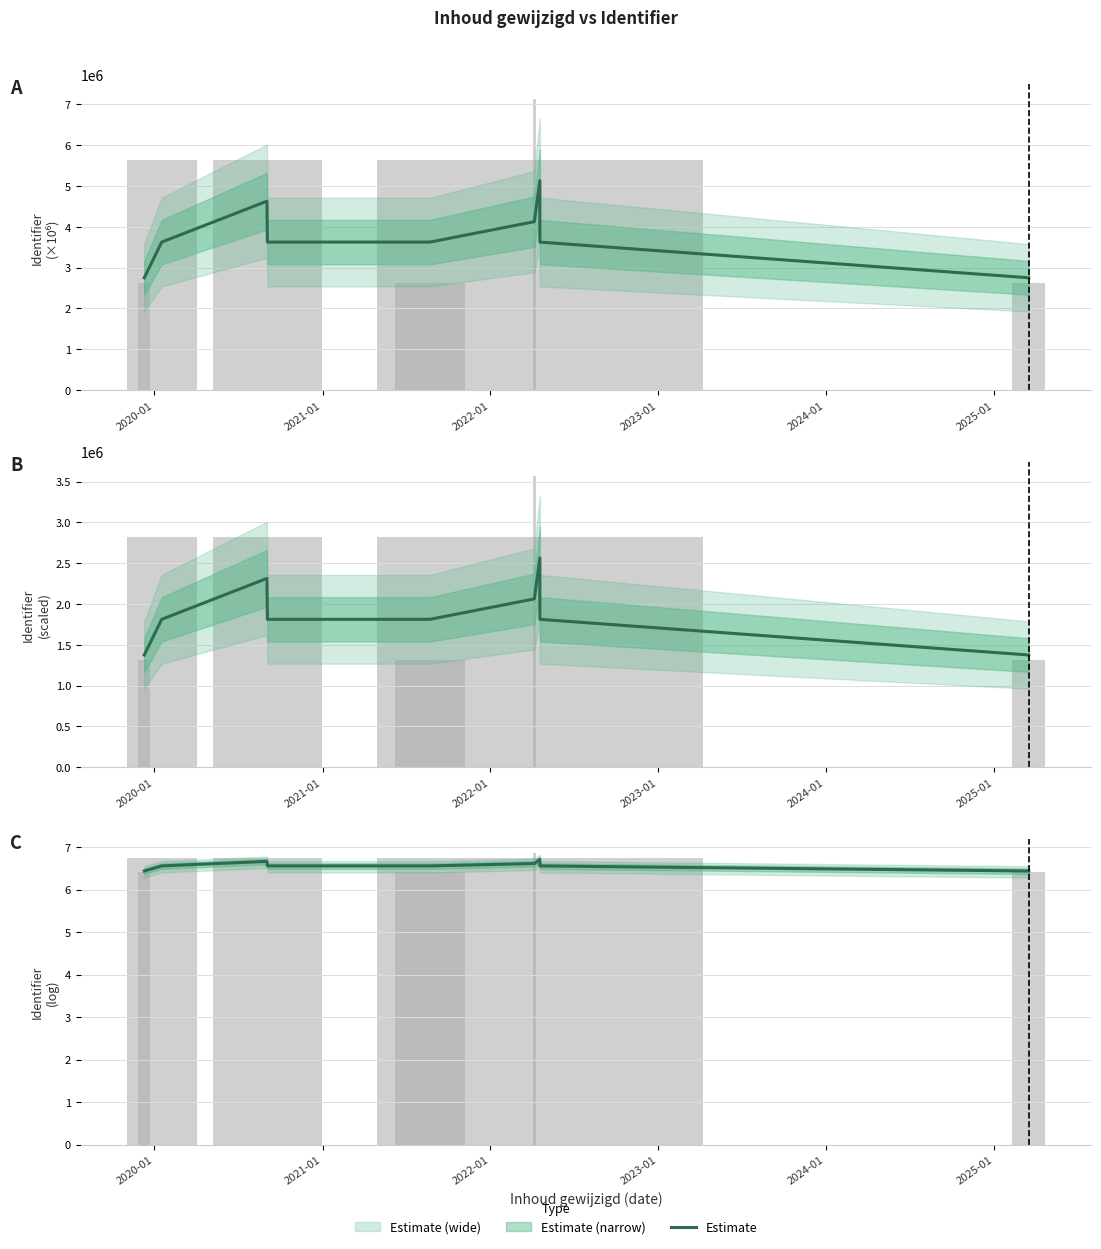

What is the label of the 3rd bar from the left?

2021-01